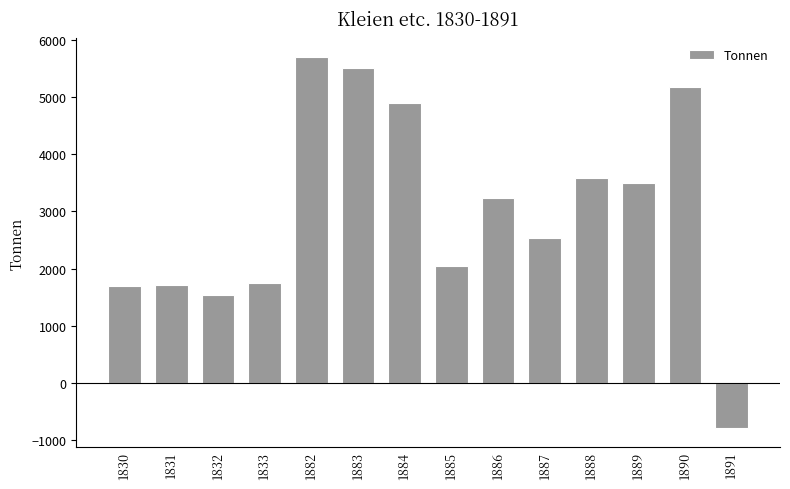

How many distinct data groups are displayed?

1